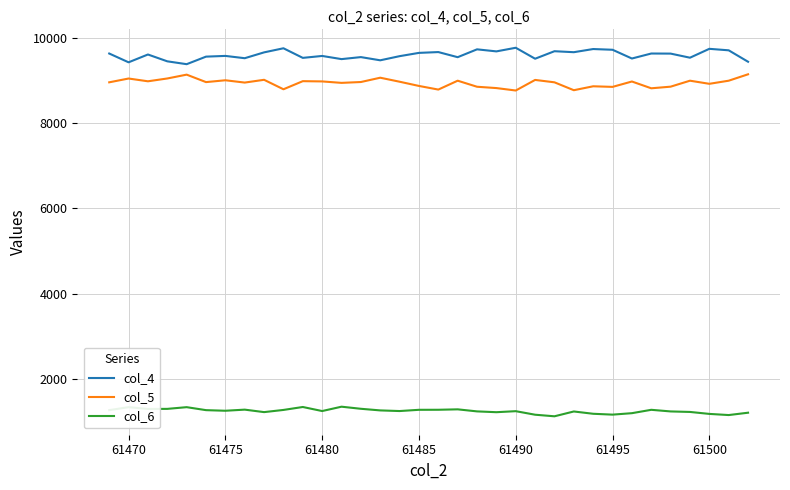

What is the greatest value displayed?

9763